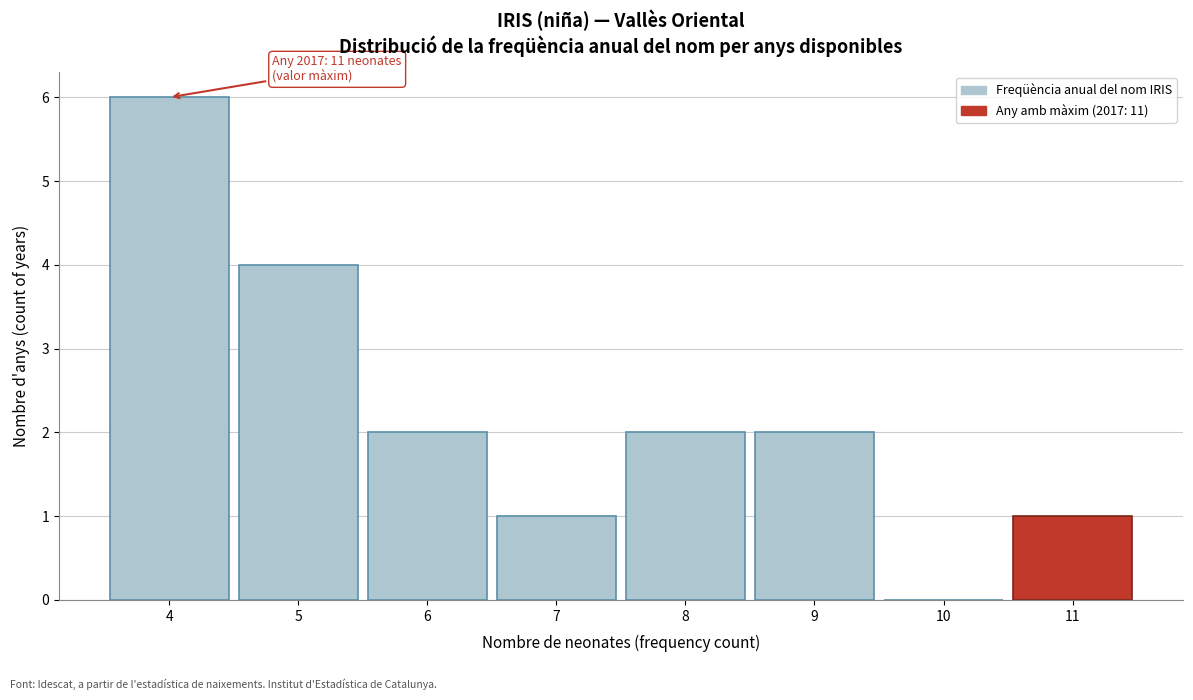

Over which range of the x-axis is the bar tallest?

3.5 to 4.5